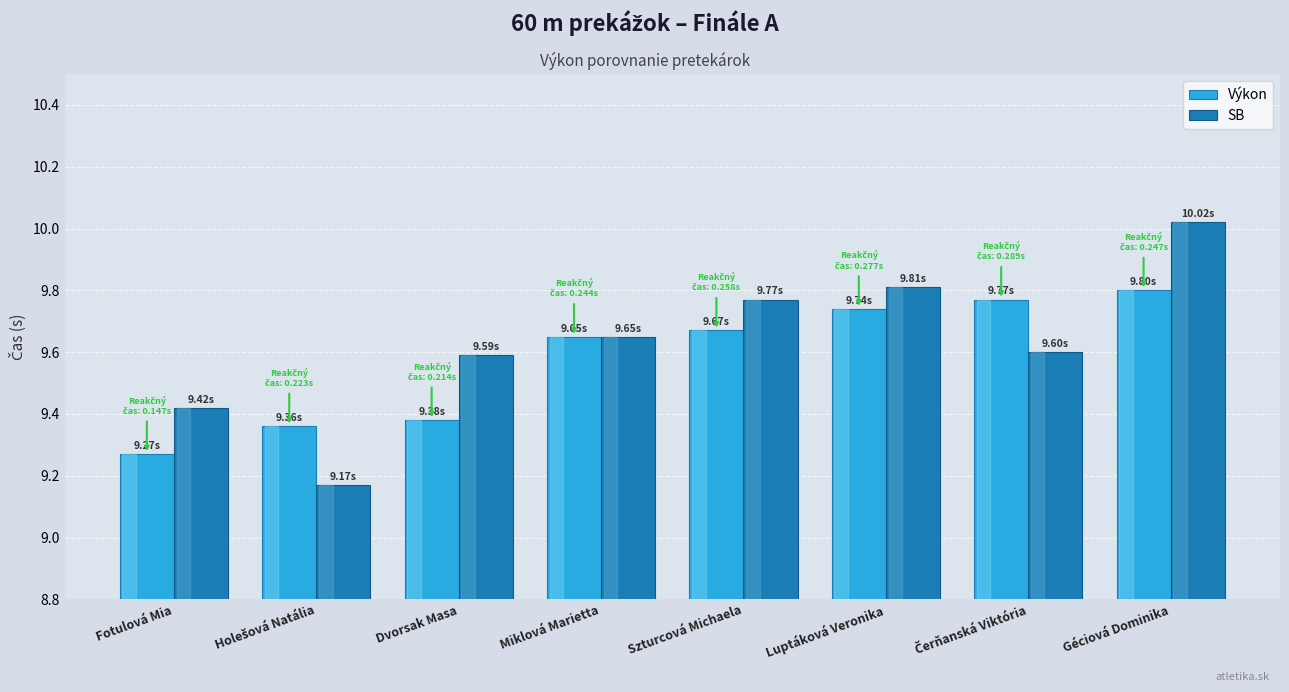

What is the average value of the Výkon series?

9.6